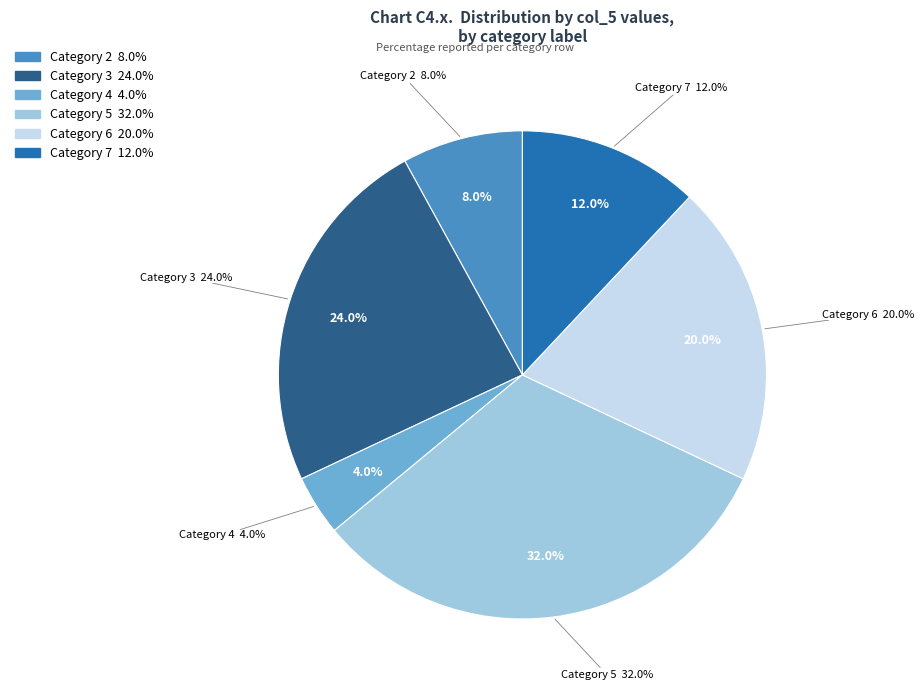

What percentage is the 2 slice, to the nearest percent?

8%